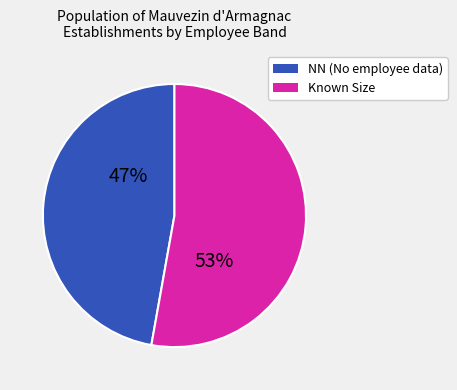

Is there any slice that represents more than half of the pie?

Yes